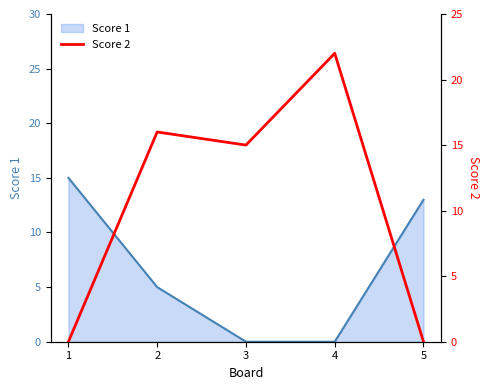

Which label corresponds to the largest value in the chart?

4